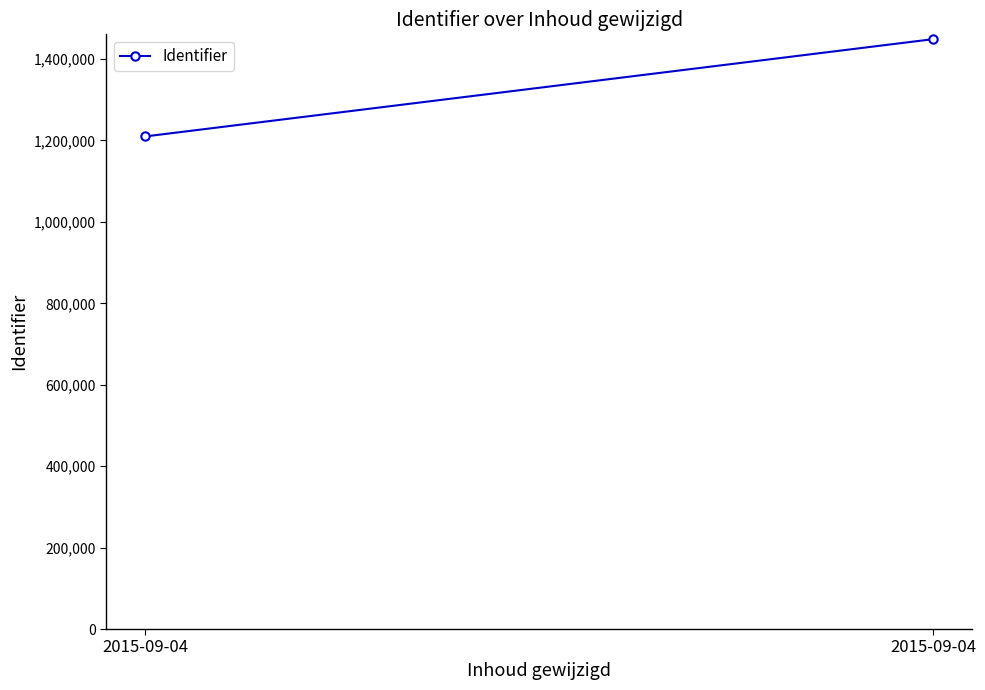

What is the value of the 2nd point from the left?

1210023